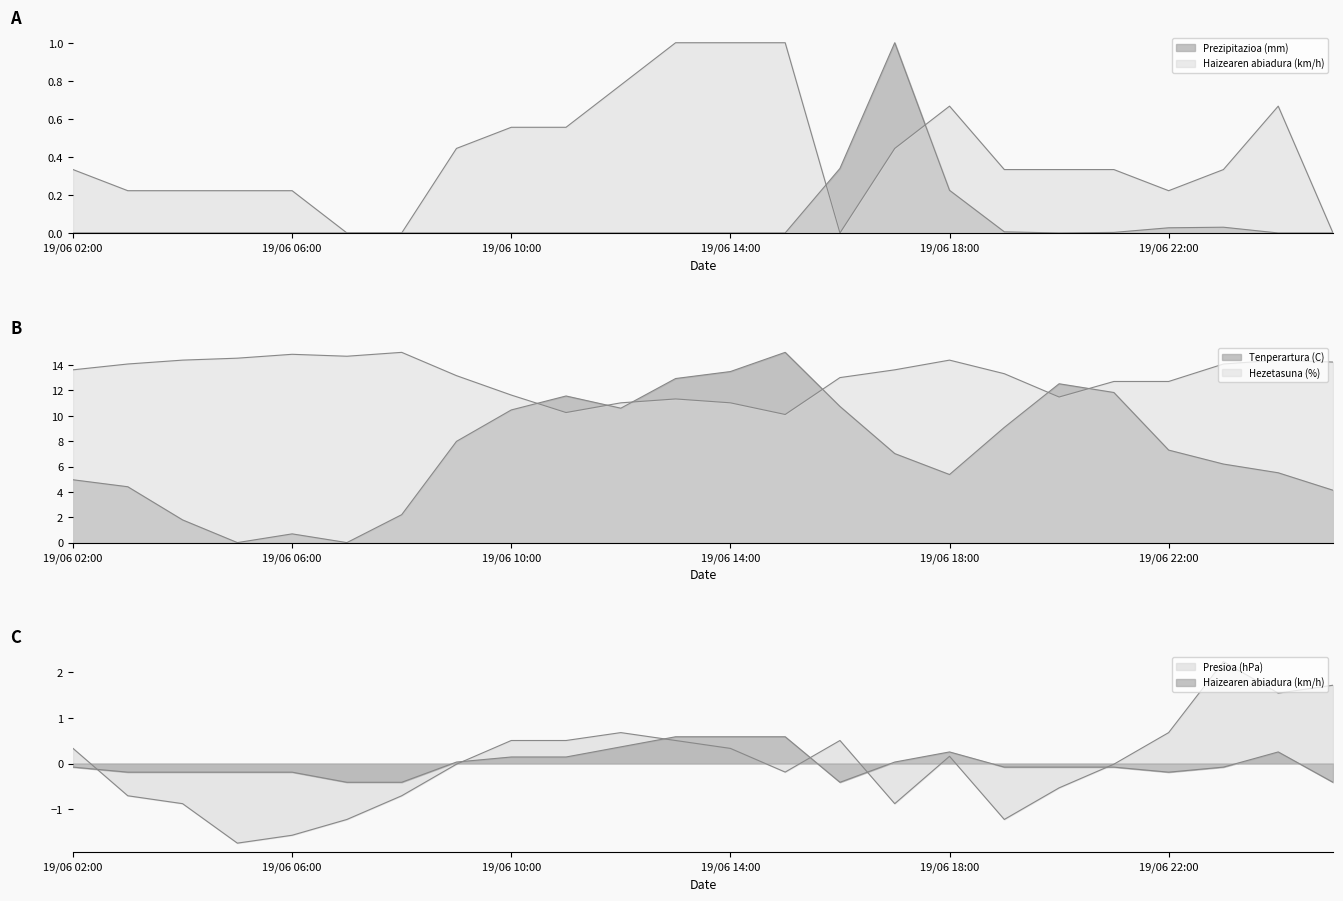

What is the value of the Hezetasuna (%) point at the 22nd from the left?

14.1